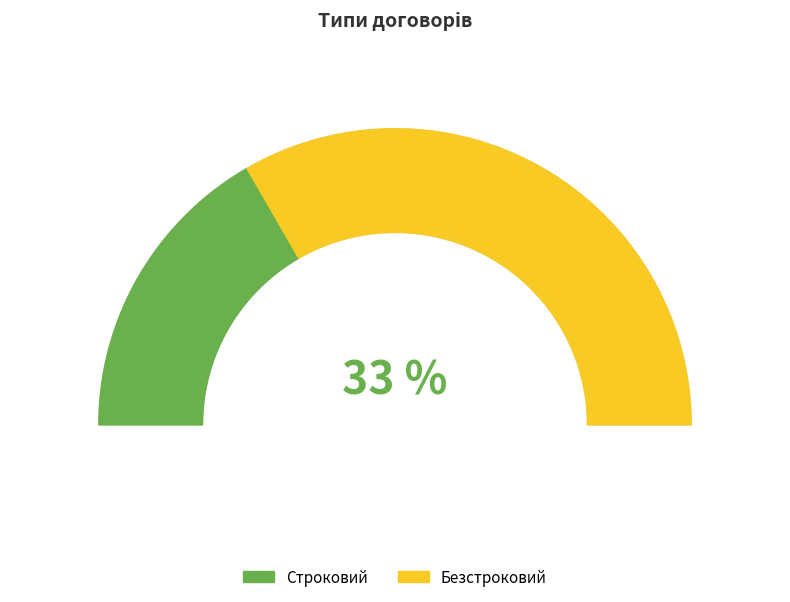

Which category has the biggest portion of the pie?

Безстроковий